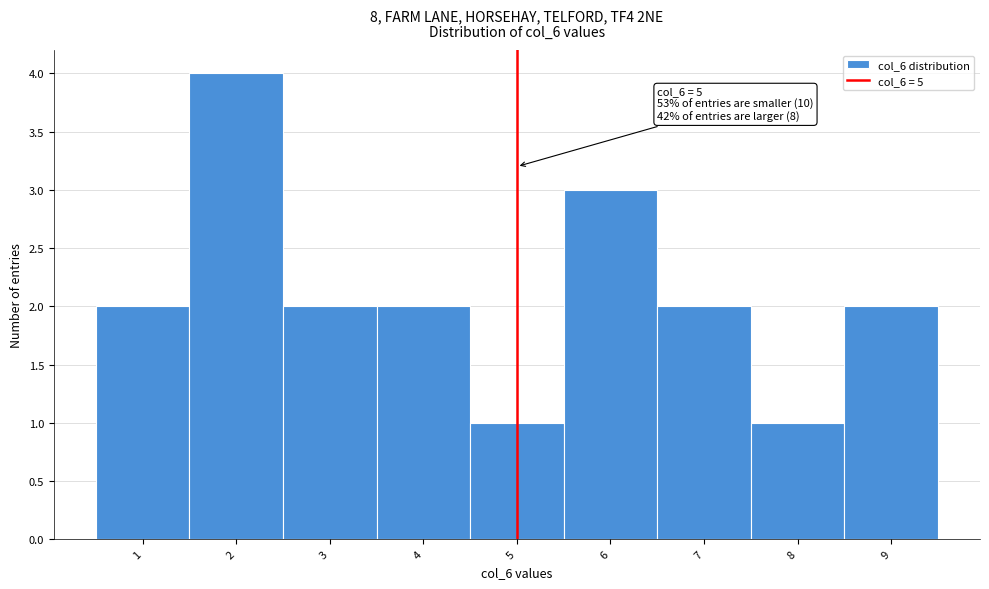

Which range on the x-axis has the tallest bar?

1.5 to 2.5